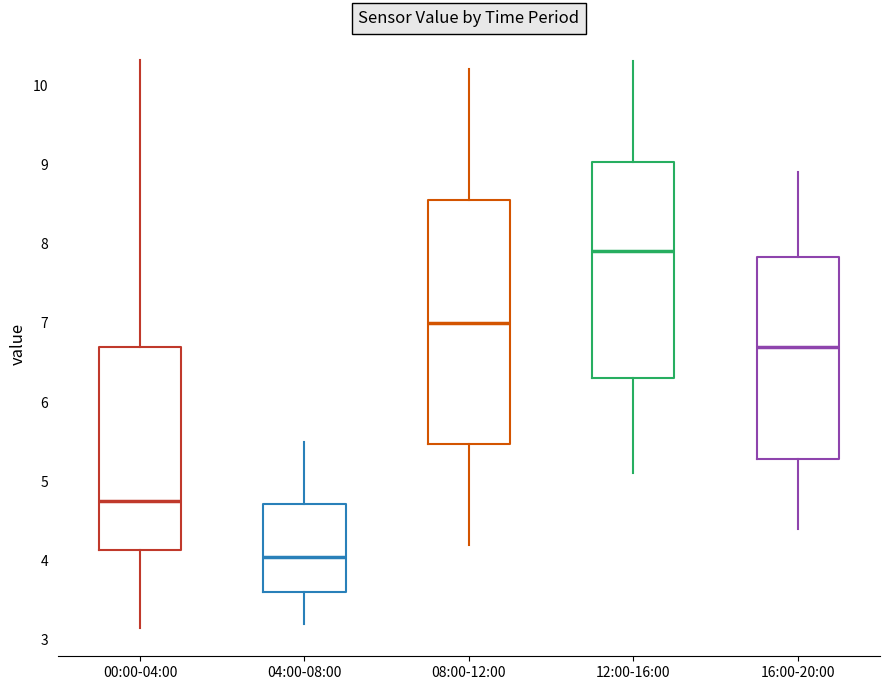

Reading left to right, transcribe this box plot: for each box, give where its median line is, the range the box spans, and where its two whiskers end, as read against the y-axis. The values are not printed on the chart, so give them approximately, as read against the axis.

00:00-04:00: median 4.8, box 4.1 to 6.7, whiskers 3.2 to 10.3
04:00-08:00: median 4.1, box 3.6 to 4.7, whiskers 3.2 to 5.5
08:00-12:00: median 7.0, box 5.5 to 8.6, whiskers 4.2 to 10.2
12:00-16:00: median 7.9, box 6.3 to 9.0, whiskers 5.1 to 10.3
16:00-20:00: median 6.7, box 5.3 to 7.8, whiskers 4.4 to 8.9